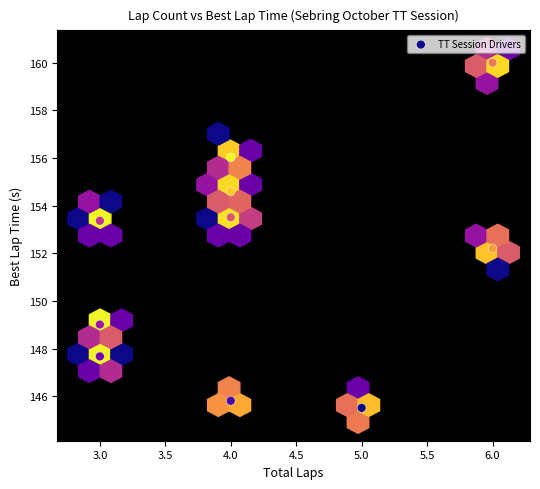

What is the average X value?

4.2